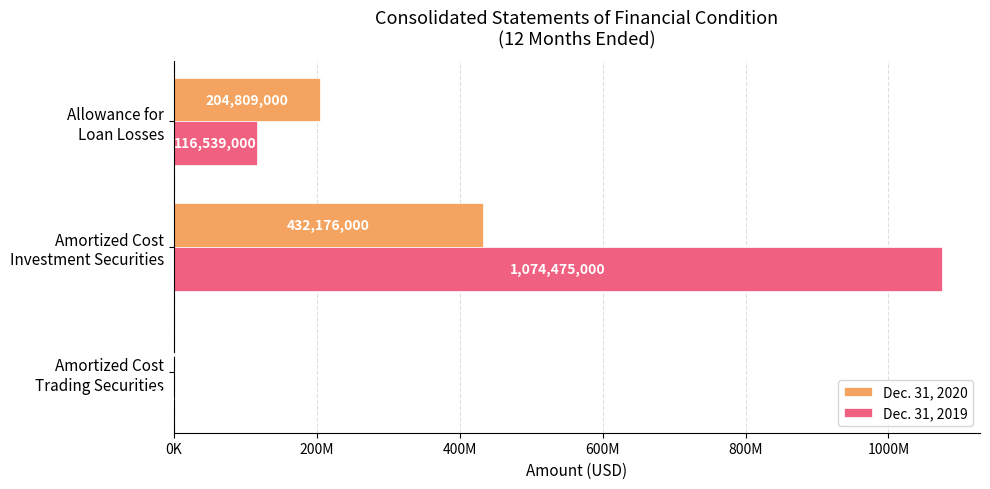

What are all the series names shown in the legend?

Dec. 31, 2020, Dec. 31, 2019